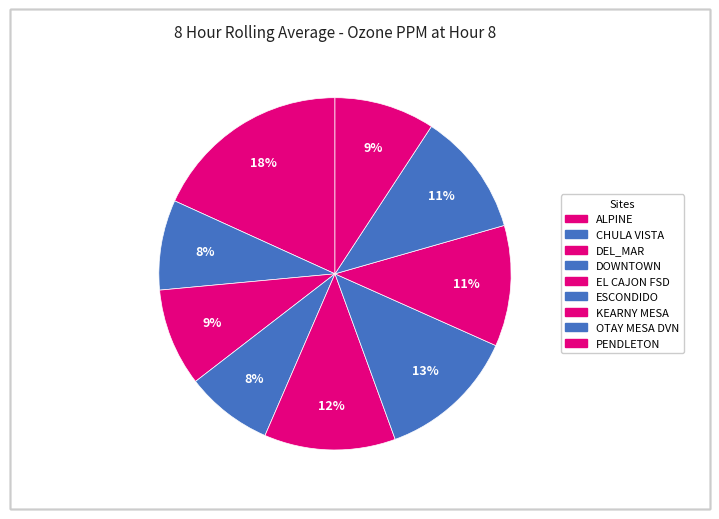

How many slices are in this pie chart?

9